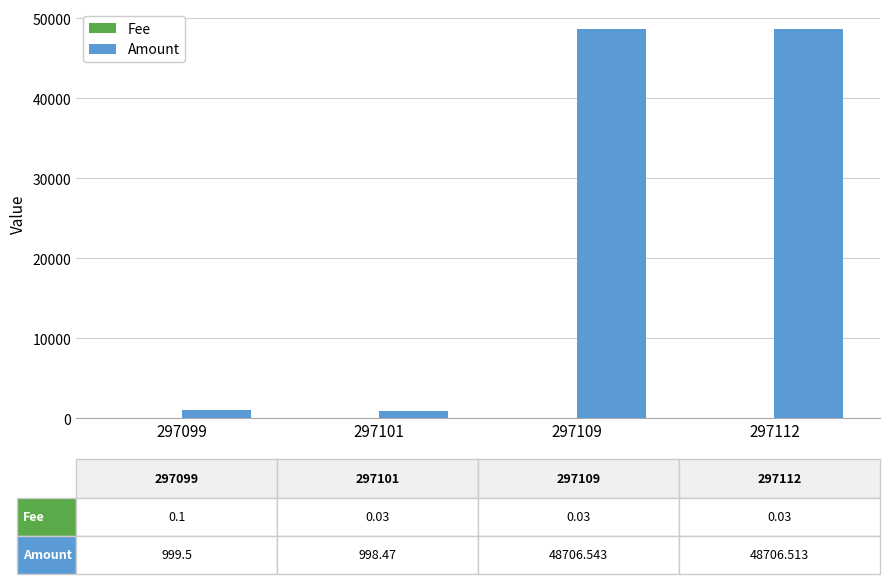

The value of Amount at 297109 is 48706.5. True or false?

True